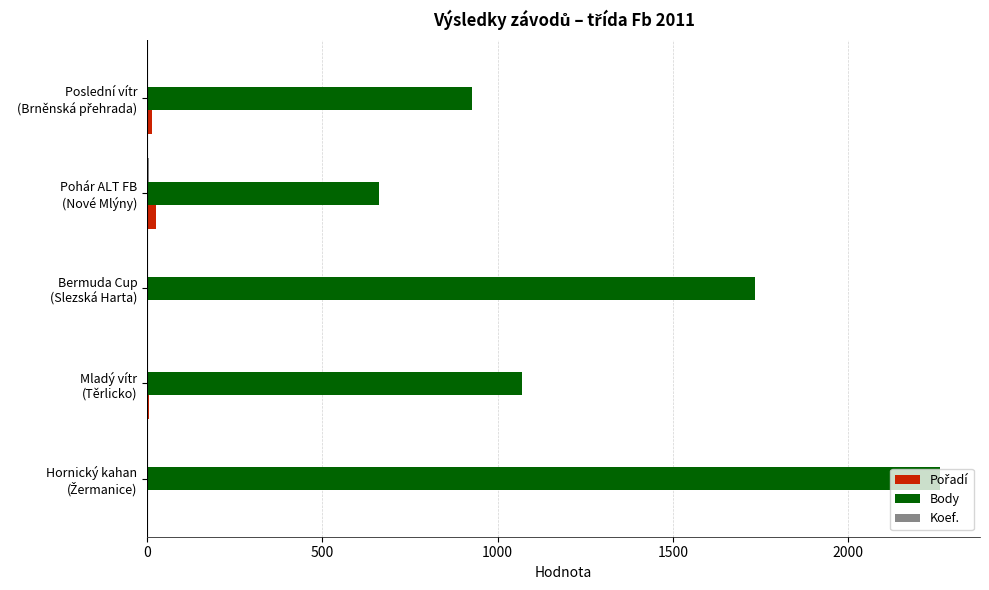

What is the maximum value shown in the chart?

2263